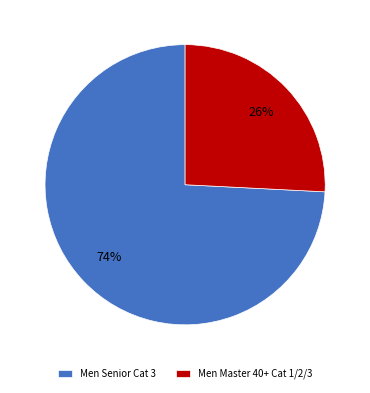

Which slice is the smallest?

Men Master 40+ Cat 1/2/3